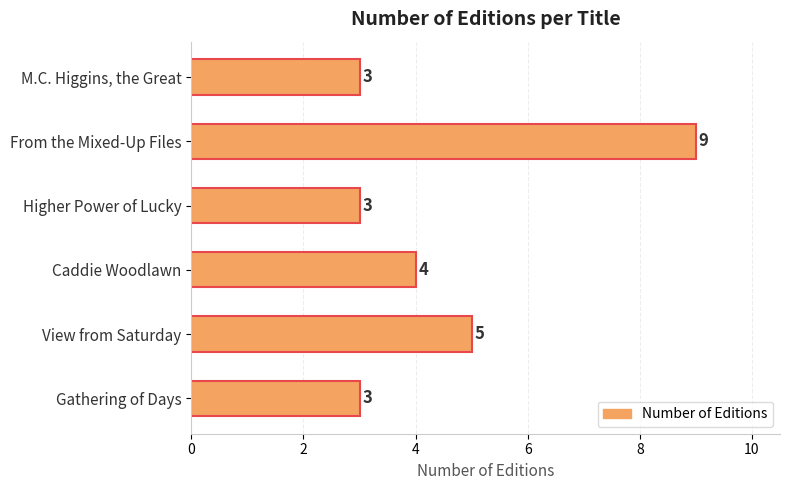

True or false: the data shows 5 at View from Saturday.

True